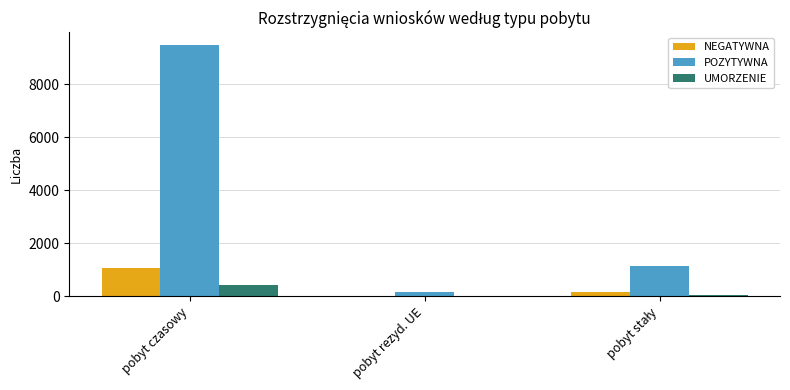

Reading left to right, transcribe all the data shown in this chart.

NEGATYWNA: 1058	32	163
POZYTYWNA: 9482	176	1141
UMORZENIE: 437	22	71